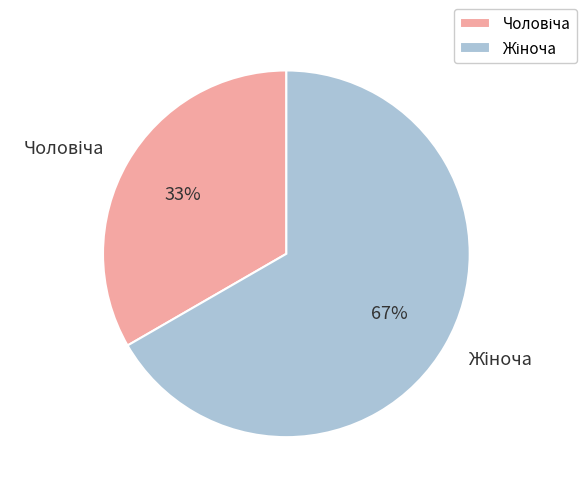

Does any single category account for the majority?

Yes